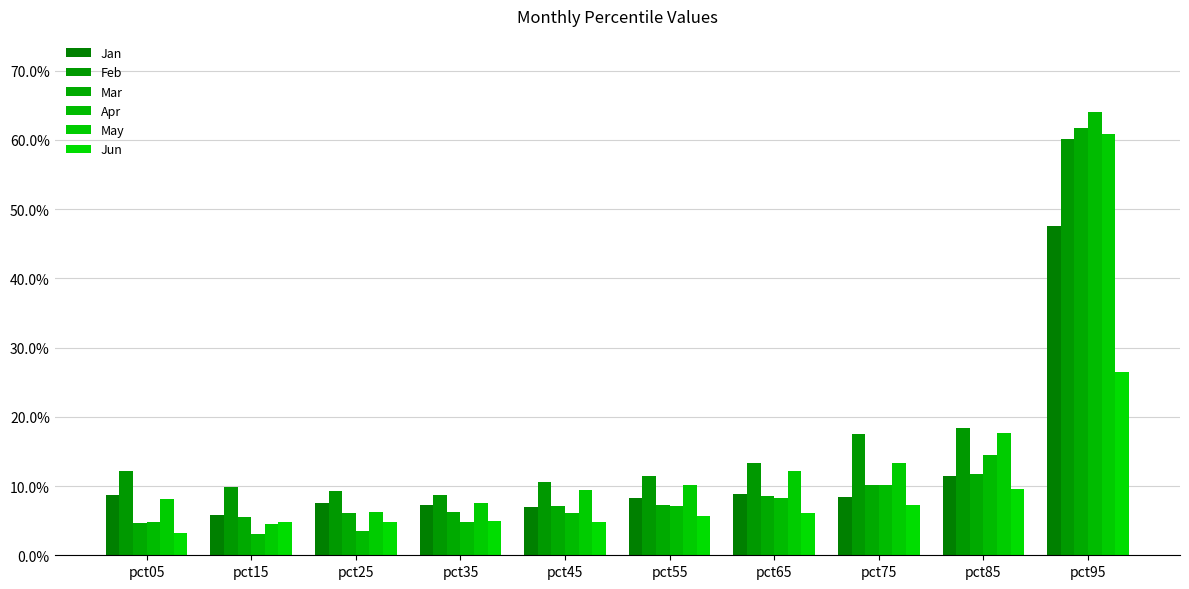

What are all the series names shown in the legend?

Jan, Feb, Mar, Apr, May, Jun